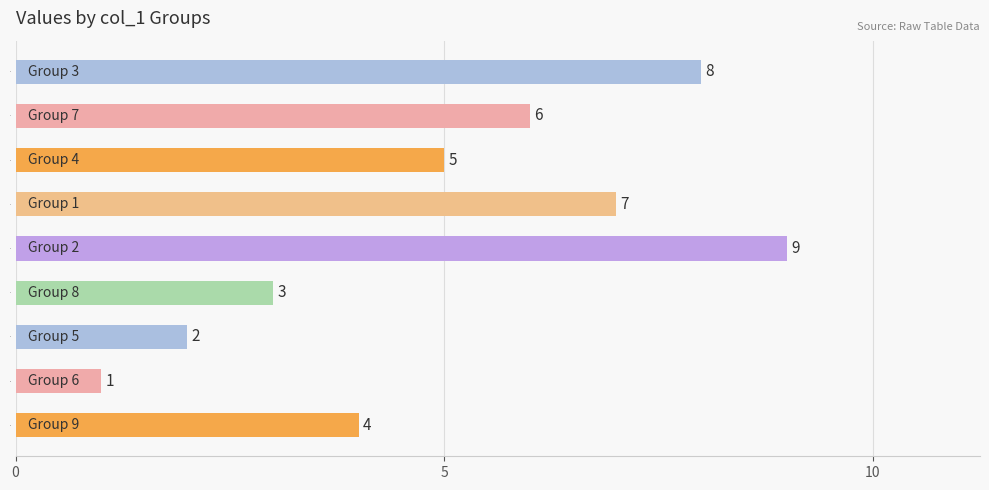

List the labels in order of value, largest first.

2, 3, 1, 7, 4, 9, 8, 5, 6